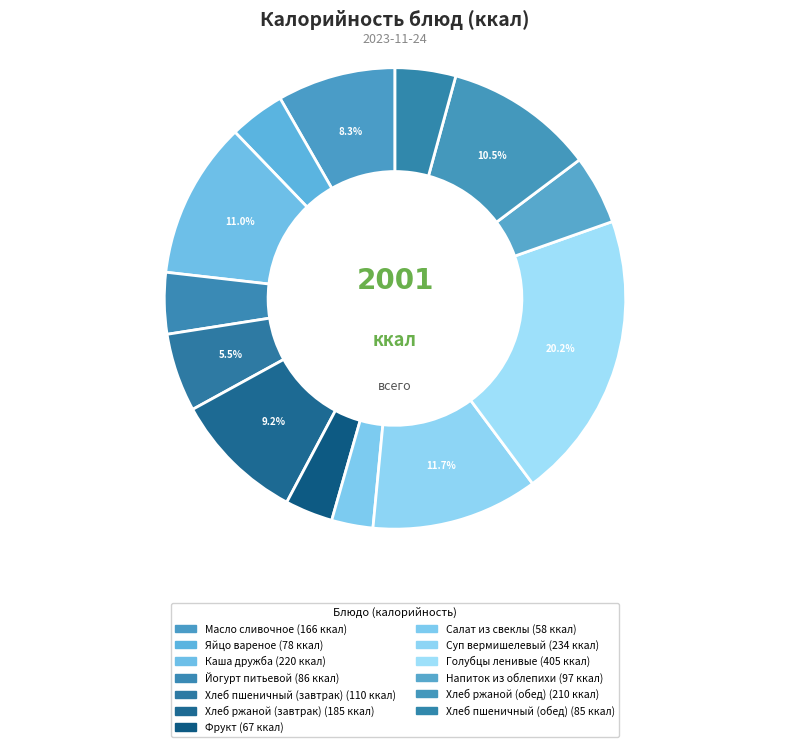

Which category has the smallest portion of the pie?

Салат из свеклы